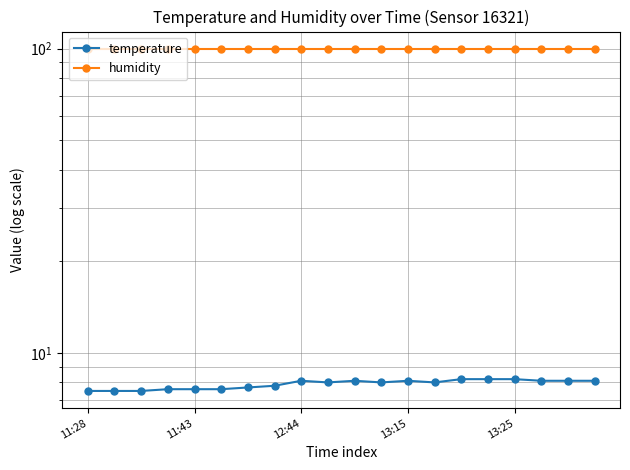

True or false: humidity has a value of 99.9 at 10.

True